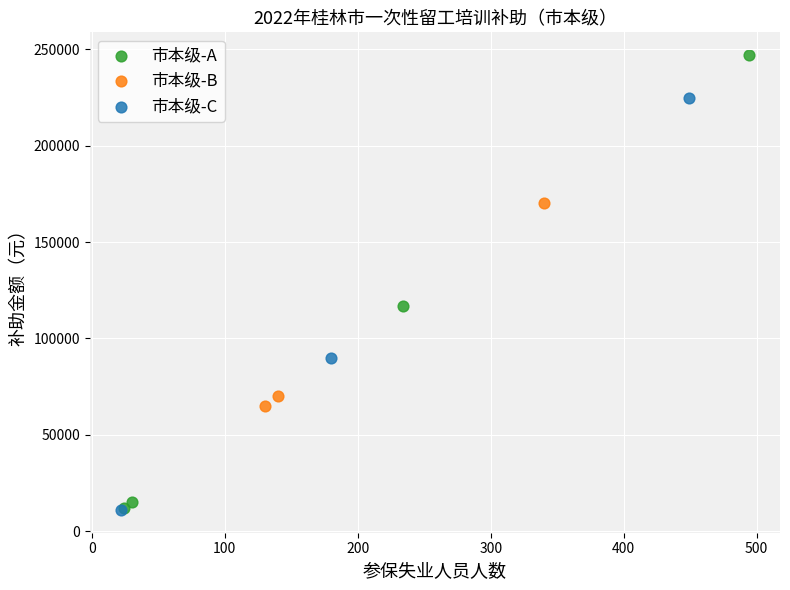

Which series contains the highest Y value?

市本级-A